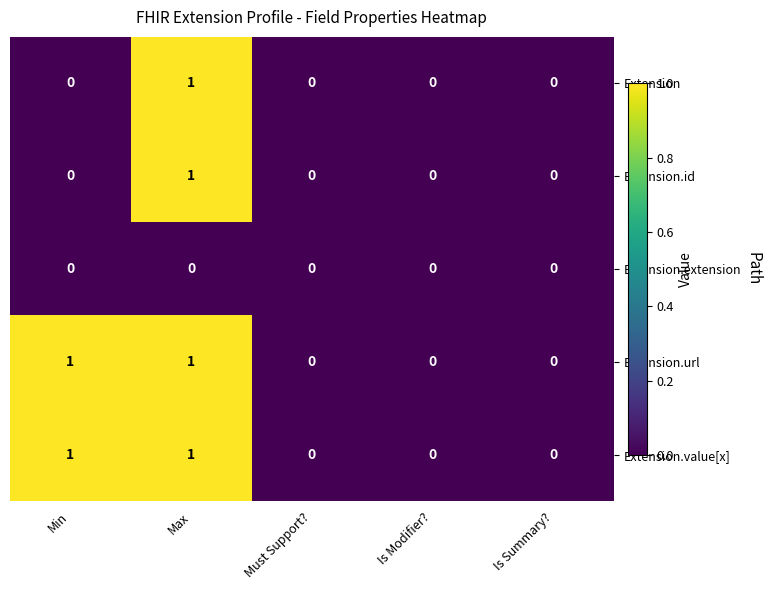

Is it true that Extension.extension equals 0 at Is Summary??

True